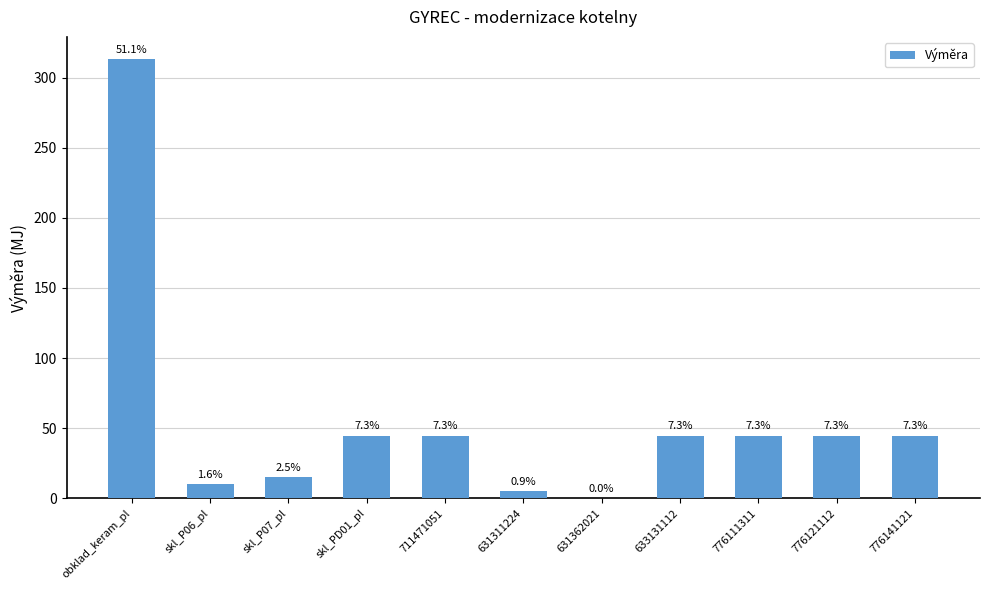

How many distinct data groups are displayed?

1